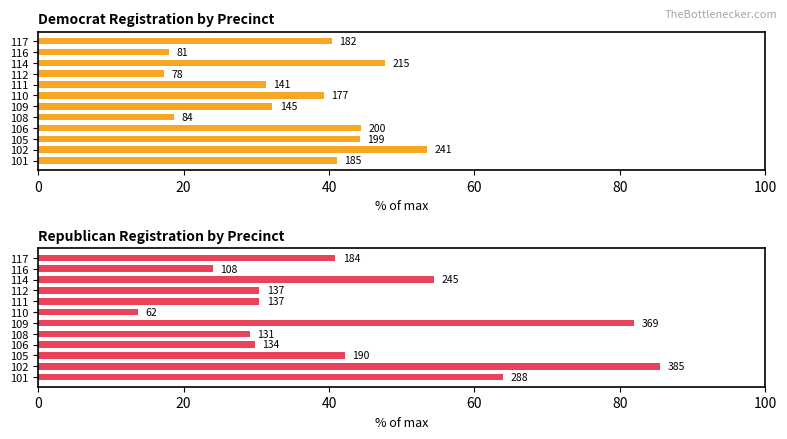

How many series are shown in this chart?

2